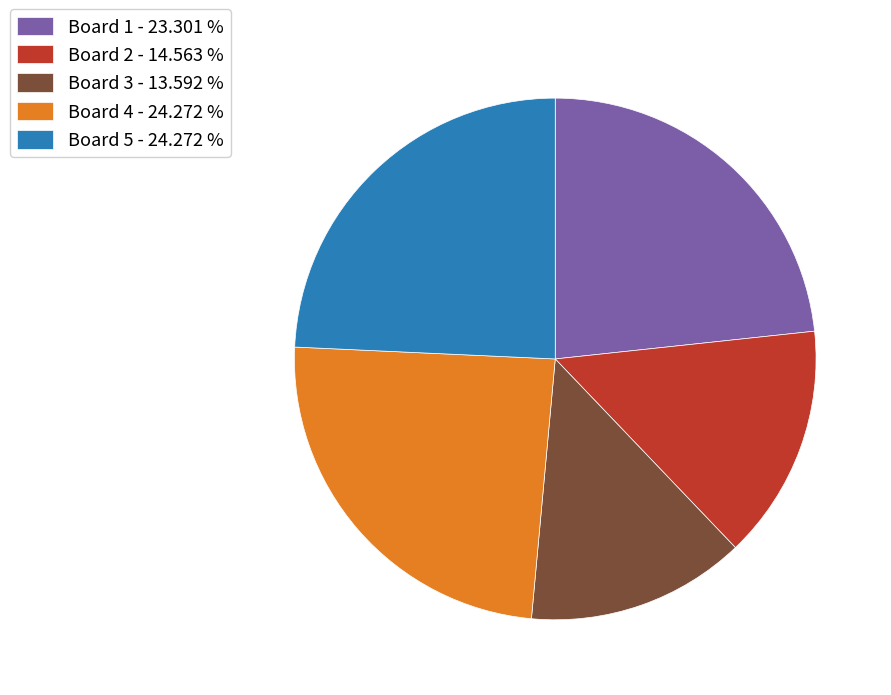

Approximately how many times larger is the value at Board 5 - 24.272 % compared to Board 1 - 23.301 %?

1.0